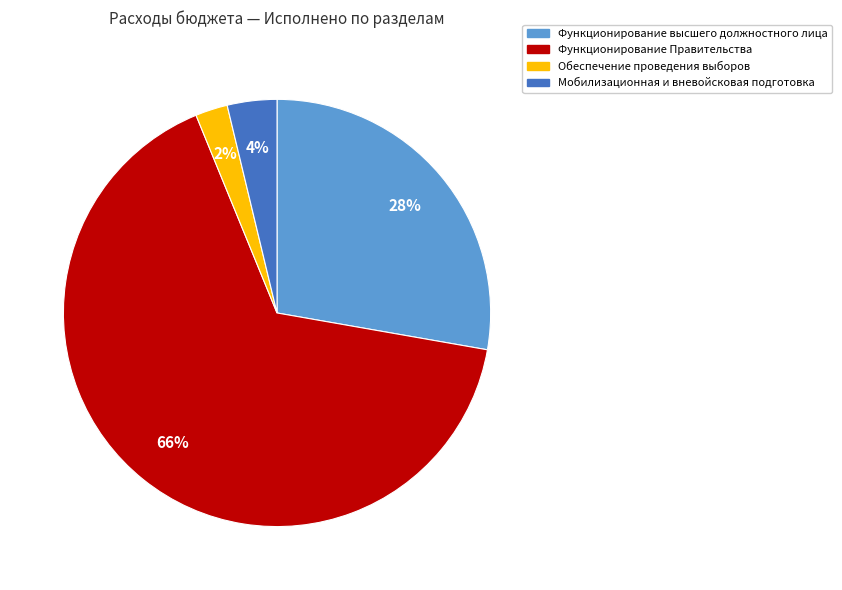

Rank the categories by value from highest to lowest.

Функционирование Правительства, Функционирование высшего должностного лица, Мобилизационная и вневойсковая подготовка, Обеспечение проведения выборов